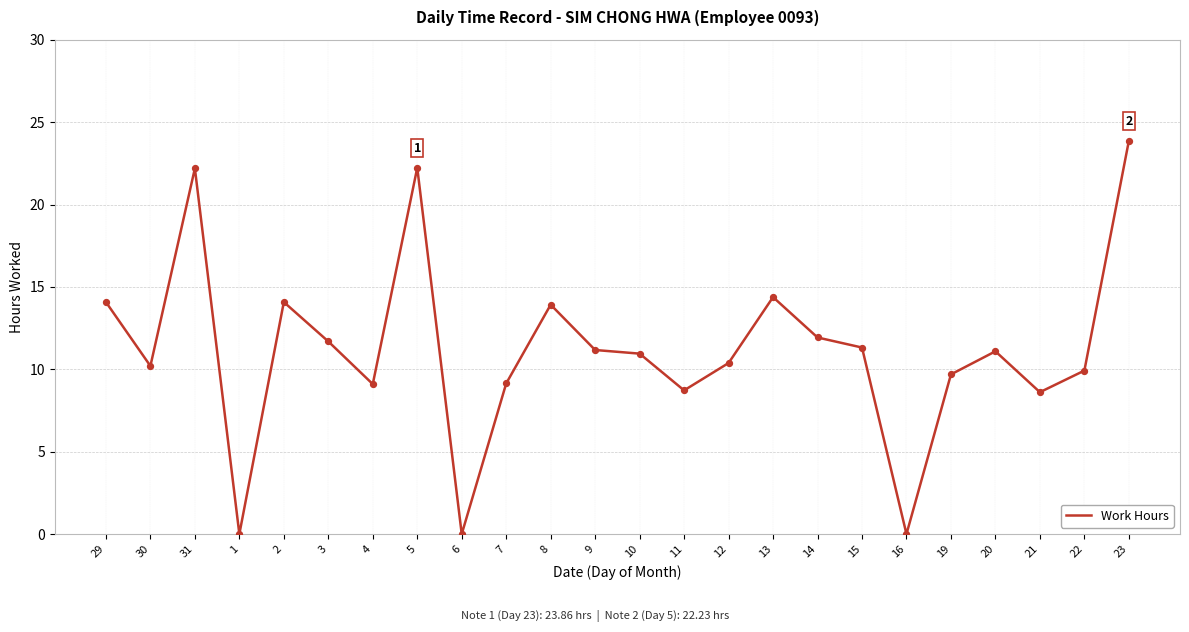

What is the change in value from 4 to 20?

+2.0